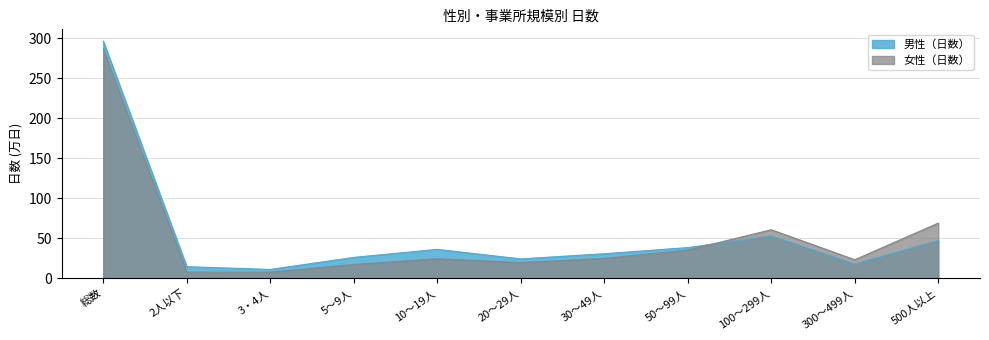

List the series in order of their overall mean, highest first.

男性（日数）, 女性（日数）